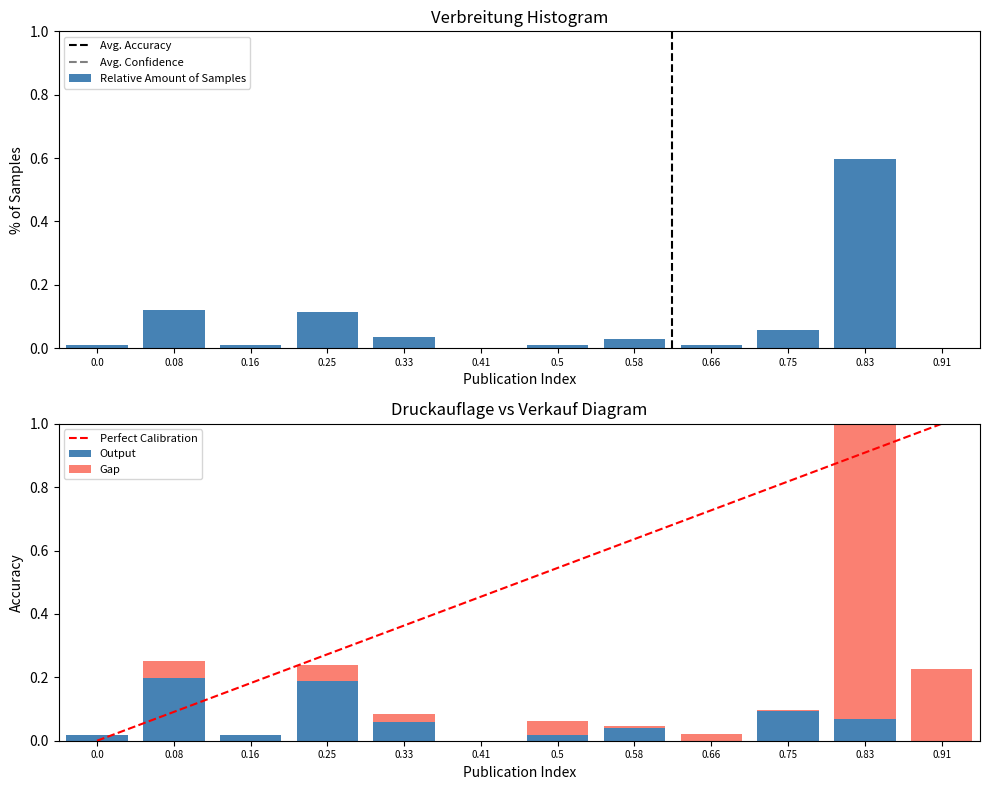

The value of Verkauf at 0.08 is 0.1. True or false?

False